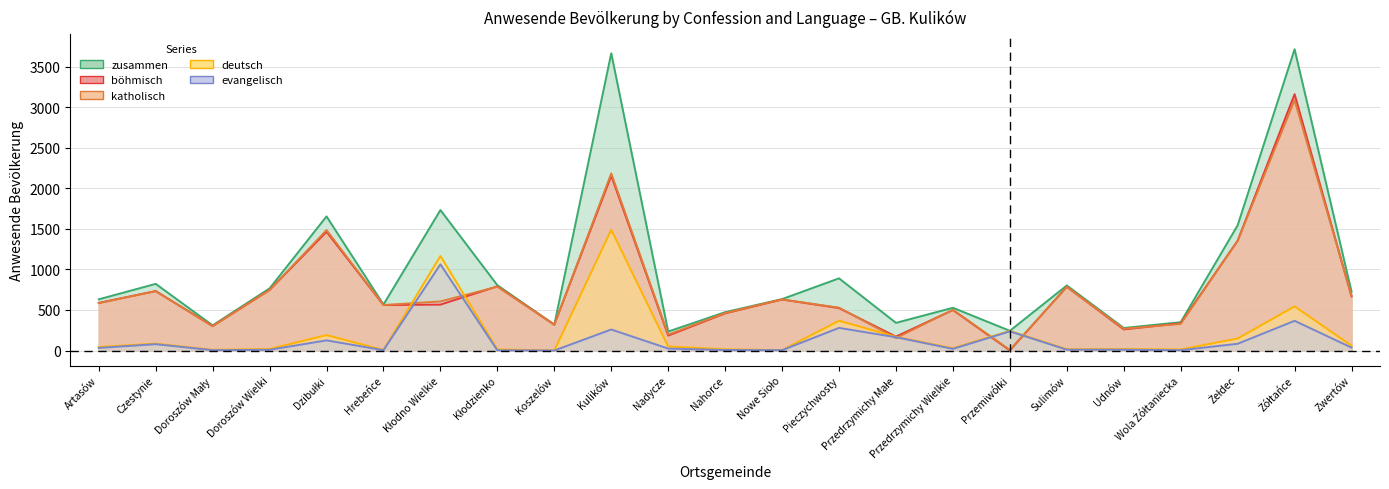

How many values in evangelisch are above zero?

22